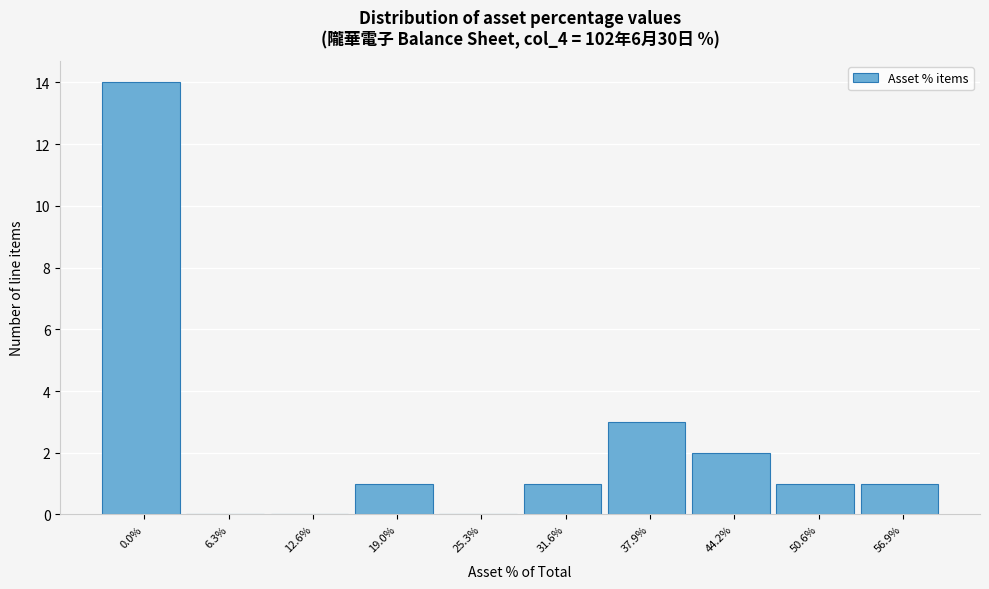

Reading right to left, transcribe all the data shown in this chart.

56.9%=1	50.6%=1	44.2%=2	37.9%=3	31.6%=1	25.3%=0	19.0%=1	12.6%=0	6.3%=0	0.0%=14